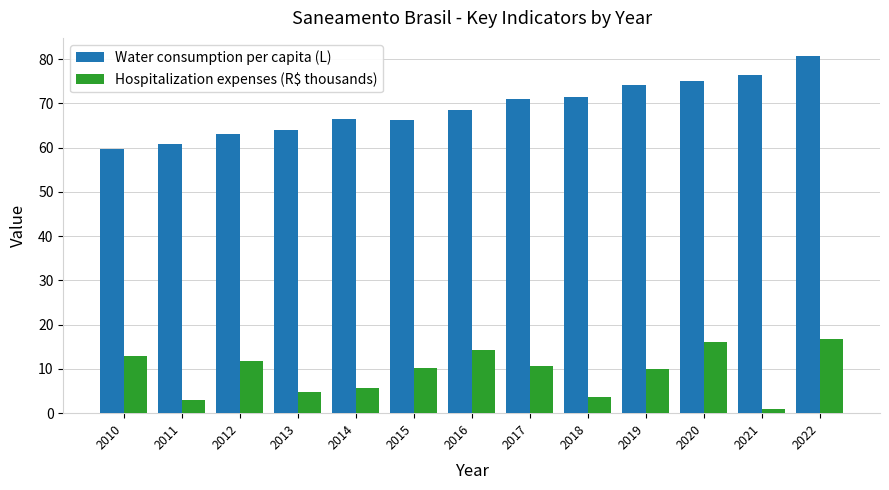

True or false: Hospitalization expenses (R$ thousands) has a value of 6.4 at 2015.

False